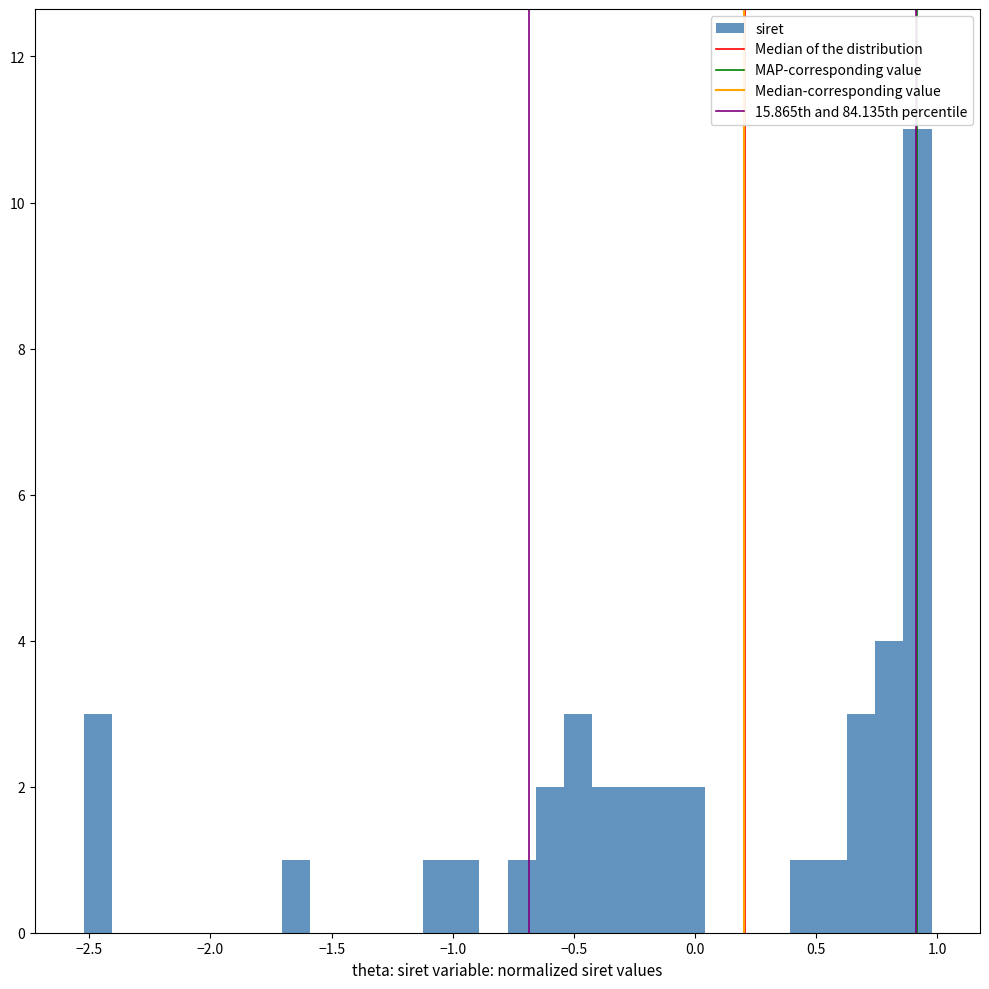

Around what value on the x-axis is the tallest bar? Give the approximate position of its centre, as read against the axis.

0.90